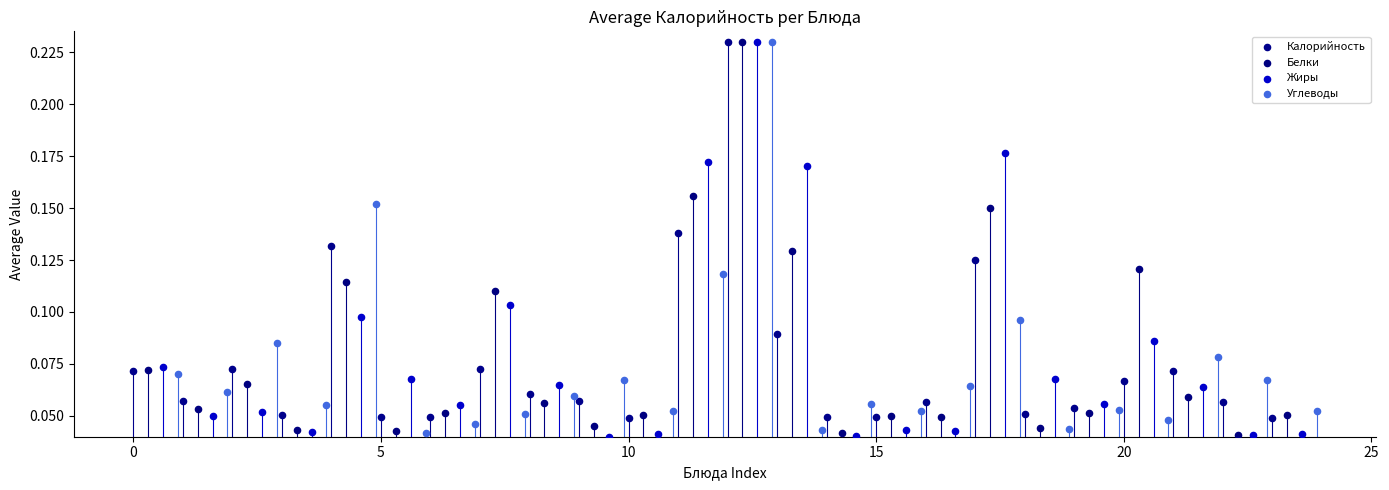

Which series has the largest Y range (max minus min)?

Жиры